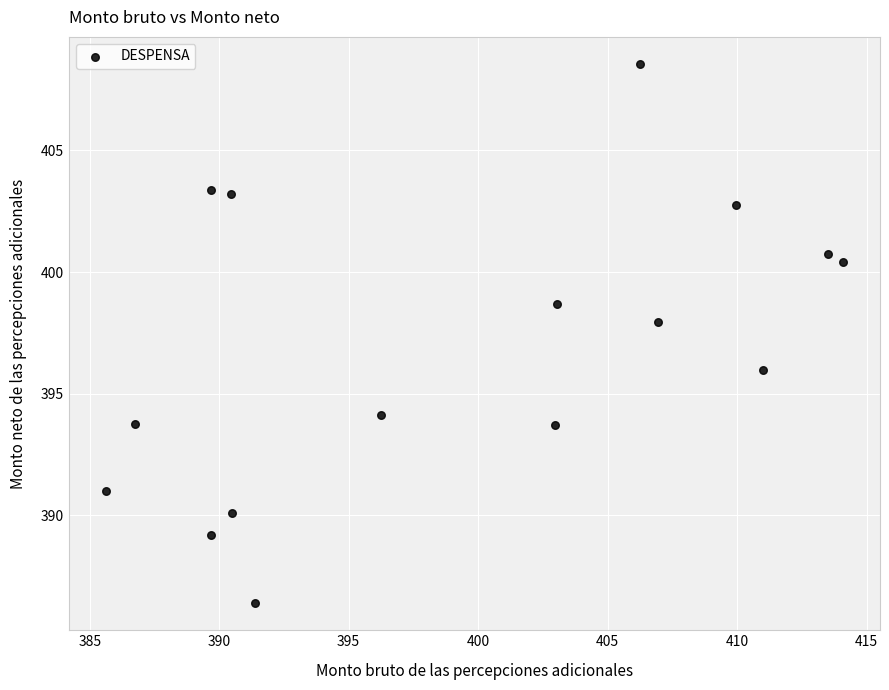

What is the range of Y values (max minus min)?

22.2